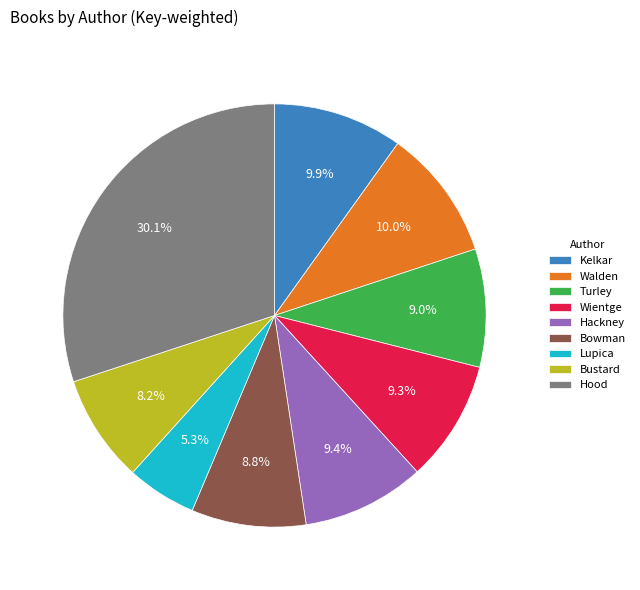

Which category has the smallest portion of the pie?

Lupica